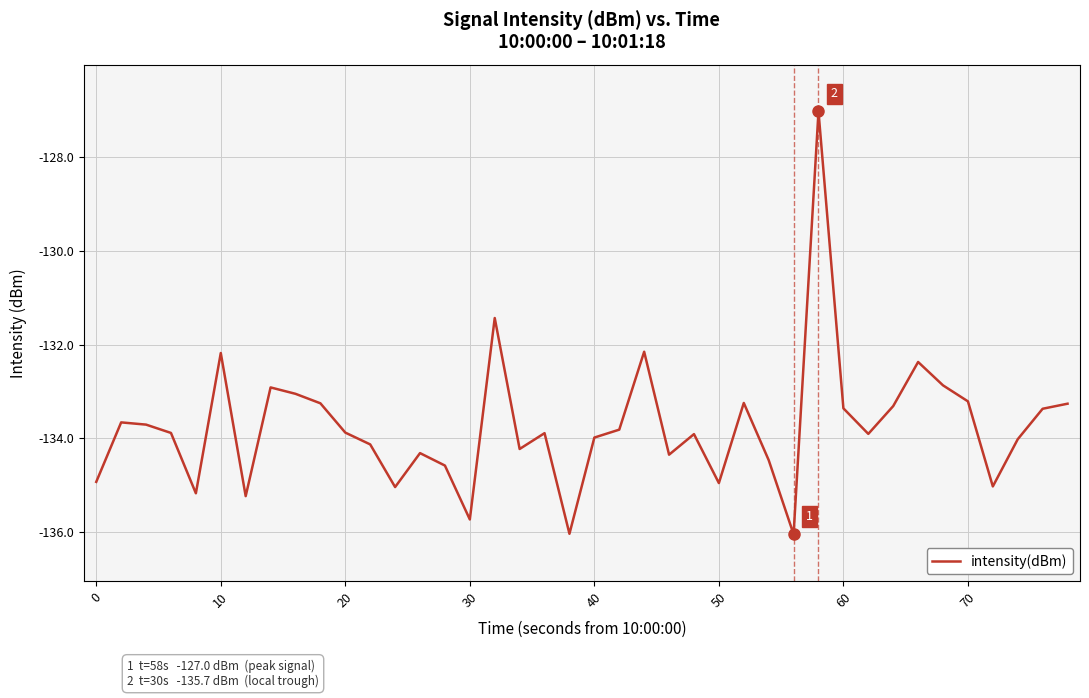

What is the greatest value displayed?

-127.0